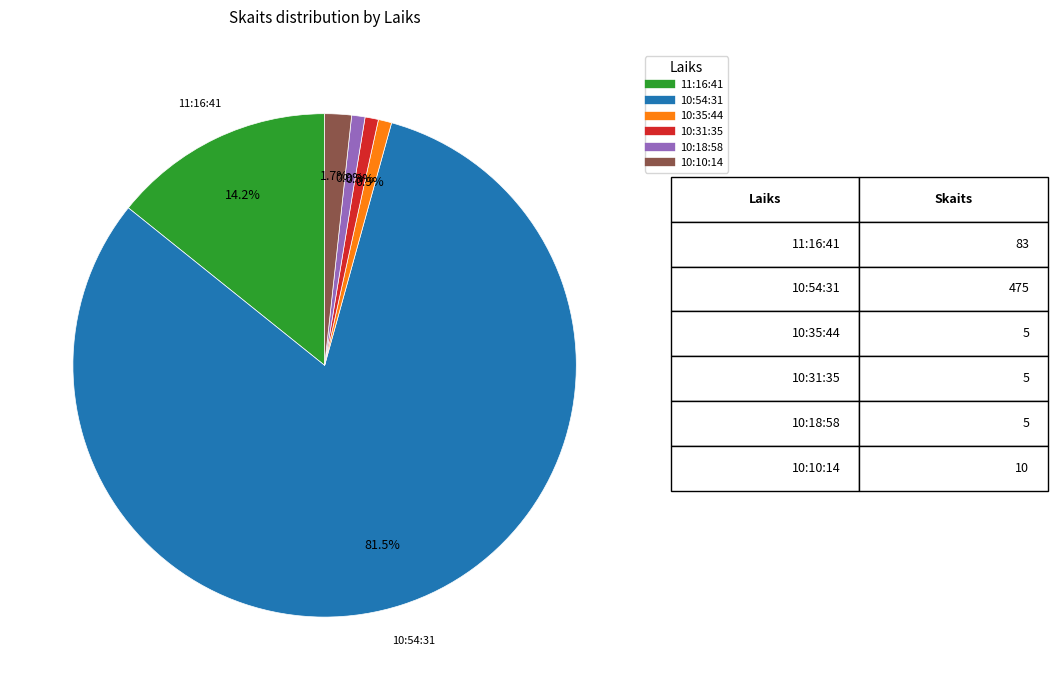

Which slice is the largest?

10:54:31